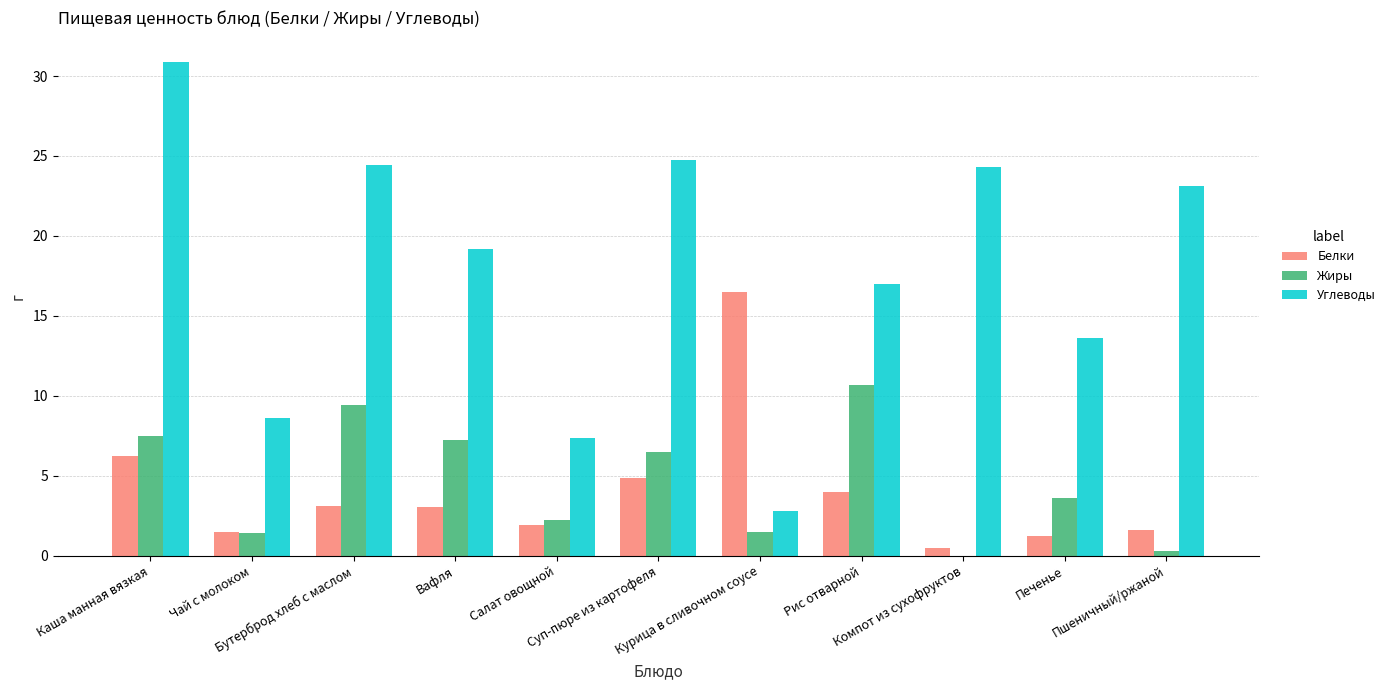

What is the greatest value displayed?

30.9